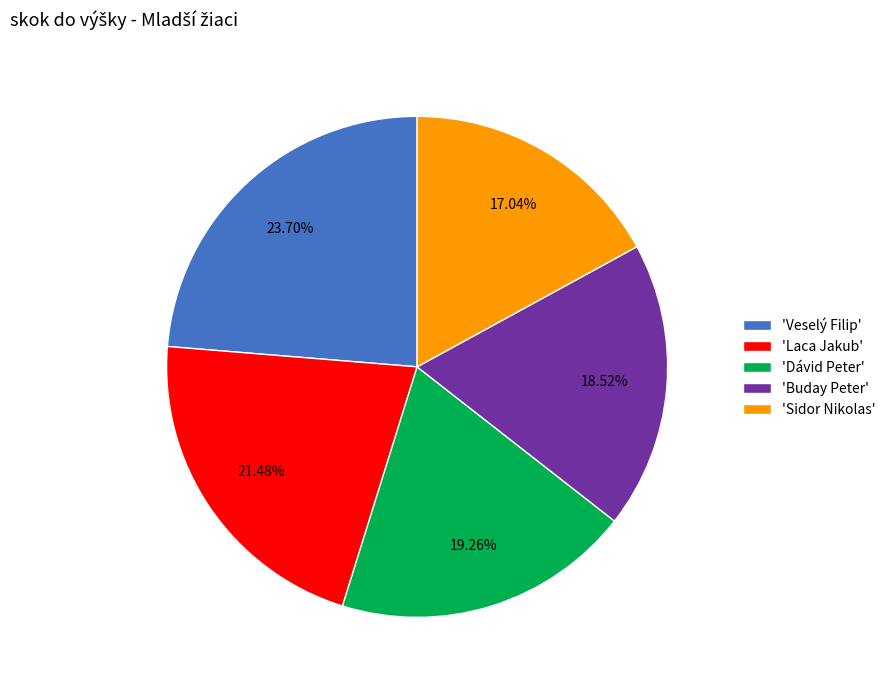

To the nearest percent, what is the average slice percentage?

20%